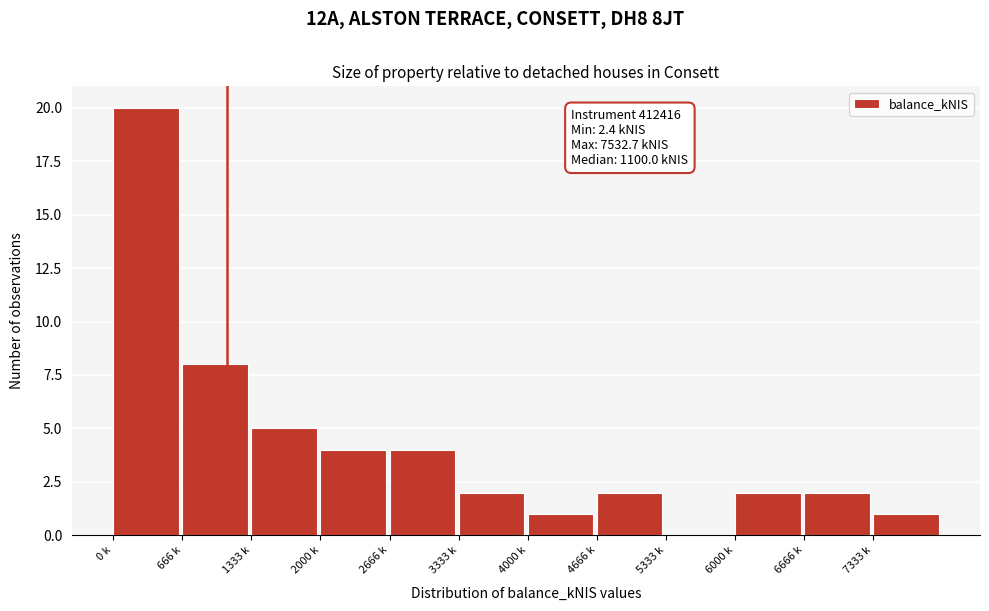

Reading right to left, extract all data points from this chart.

7333 k=1	6666 k=2	6000 k=2	5333 k=0	4666 k=2	4000 k=1	3333 k=2	2666 k=4	2000 k=4	1333 k=5	666 k=8	0 k=20